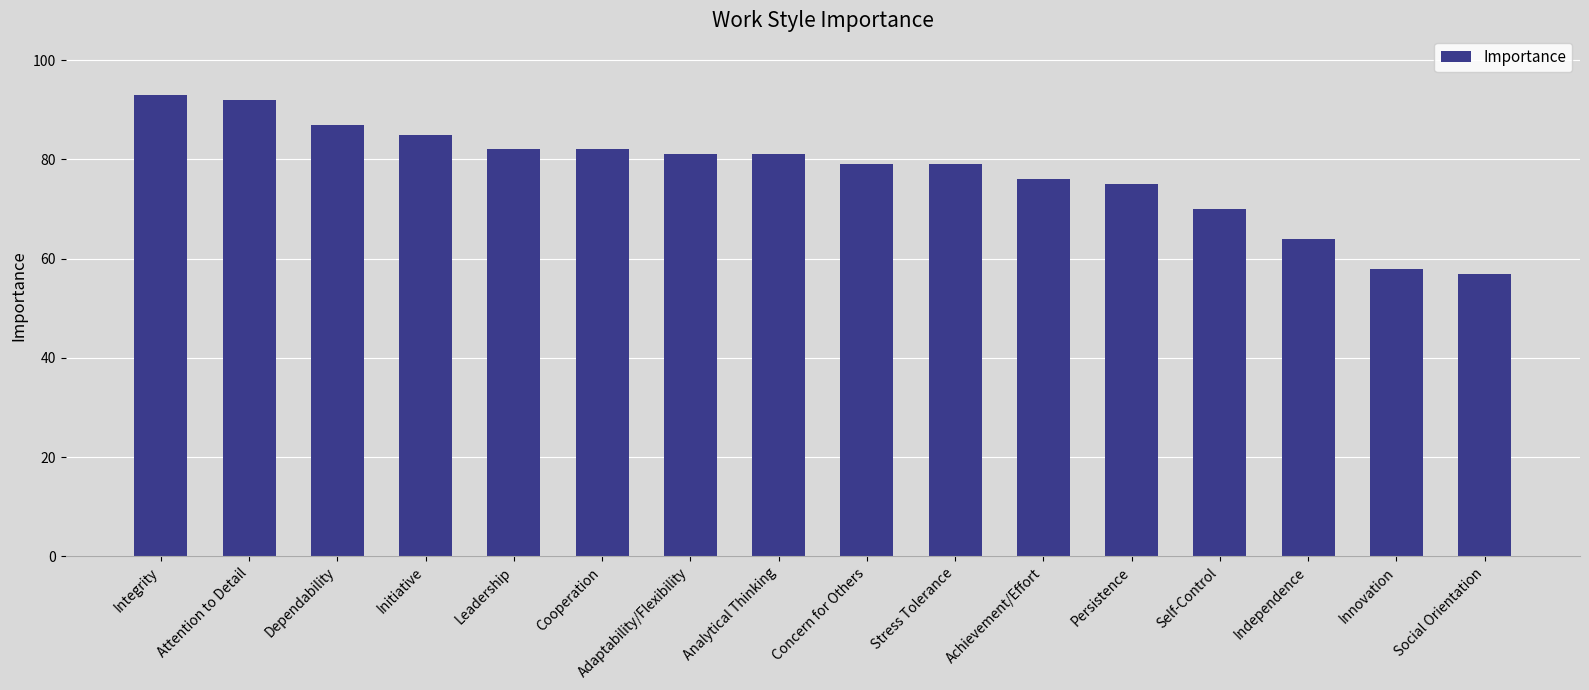

What is the difference between the values at Achievement/Effort and Integrity?

17